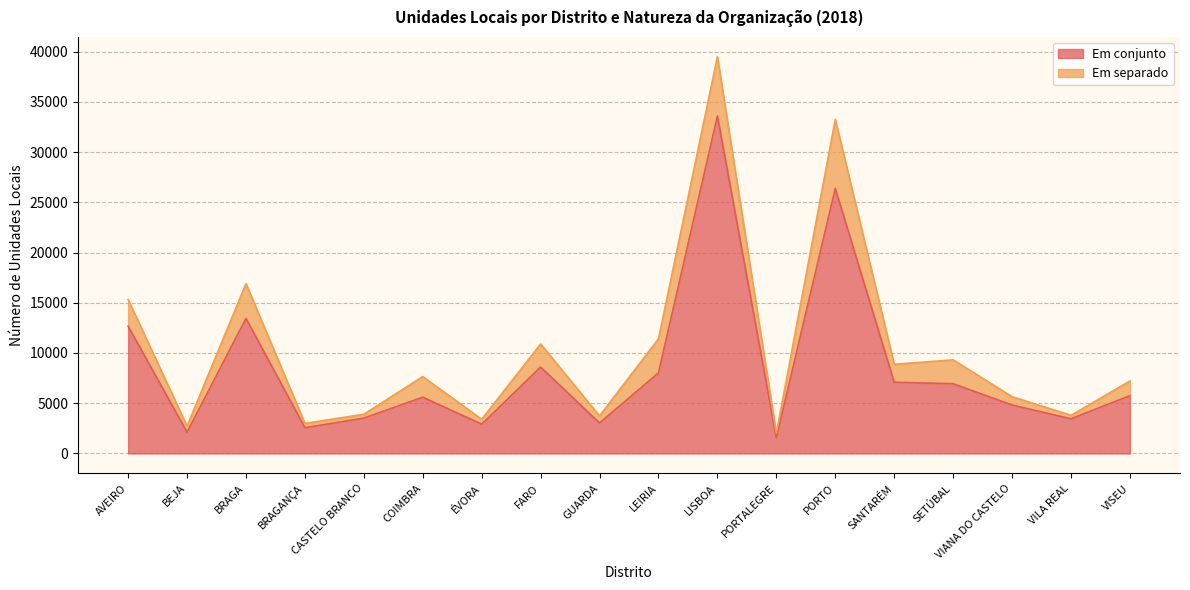

The value at FARO is 13679. True or false?

False